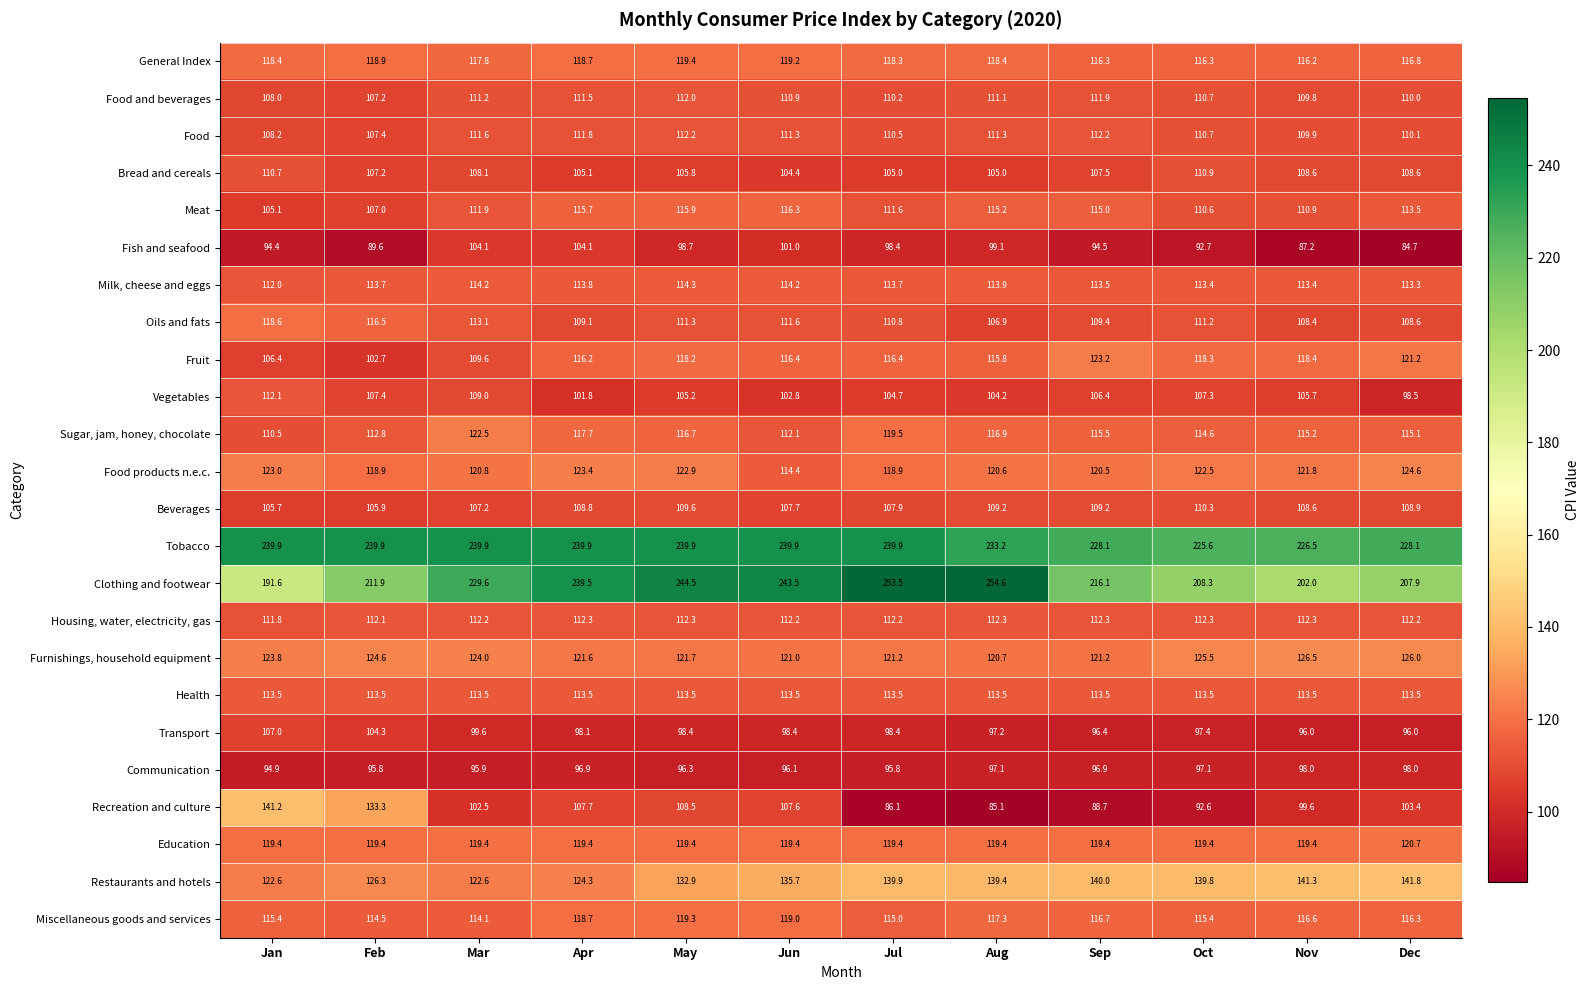

Is it true that Food products n.e.c. equals 50.4 at Feb?

False